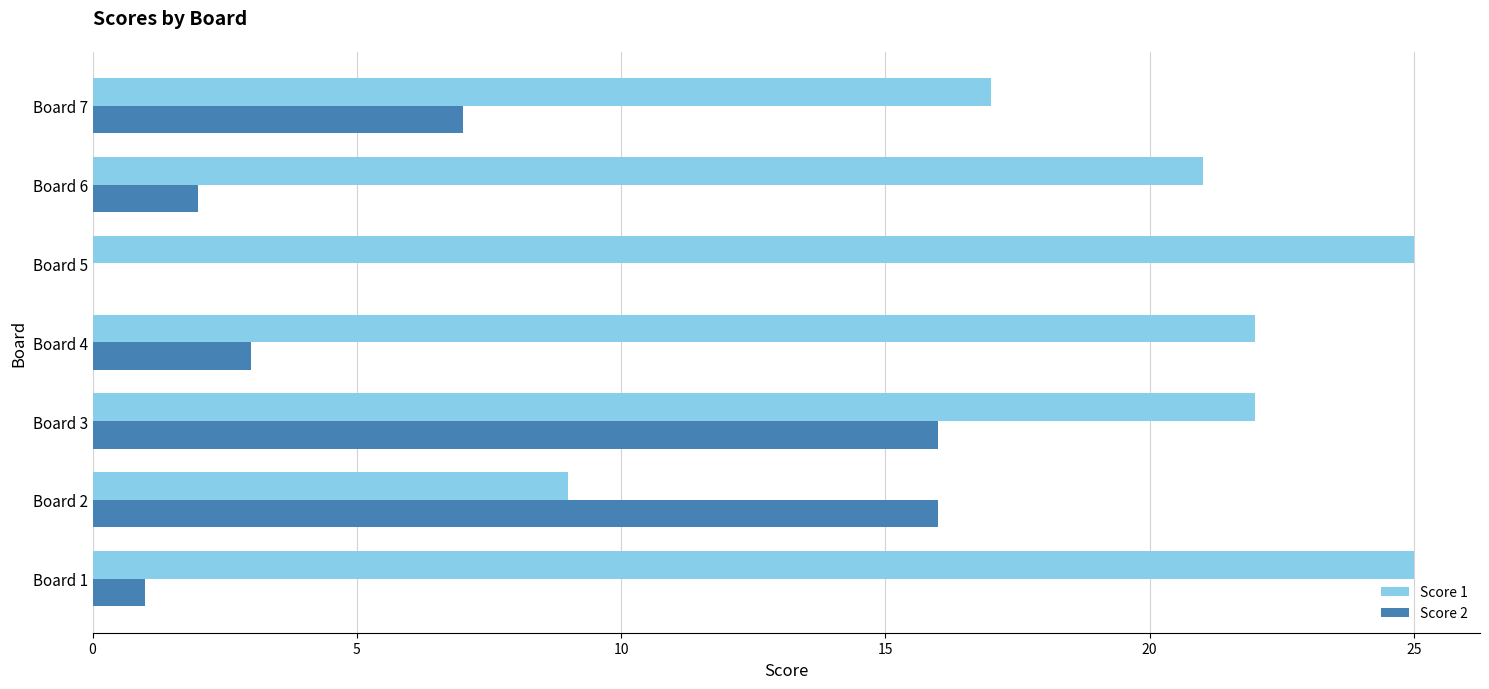

True or false: Score 1 has a value of 5 at Board 4.

False